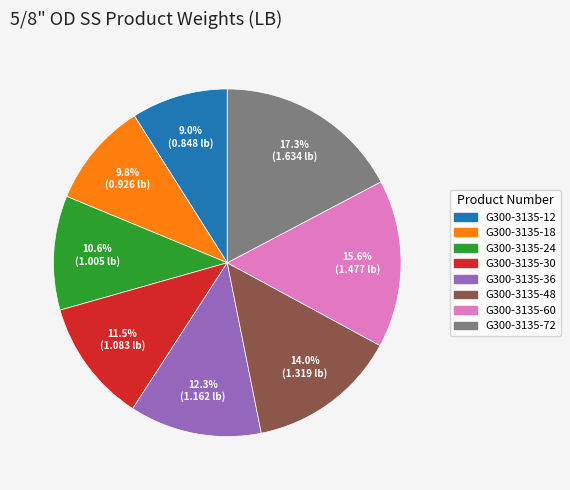

Is there a majority slice in this chart?

No